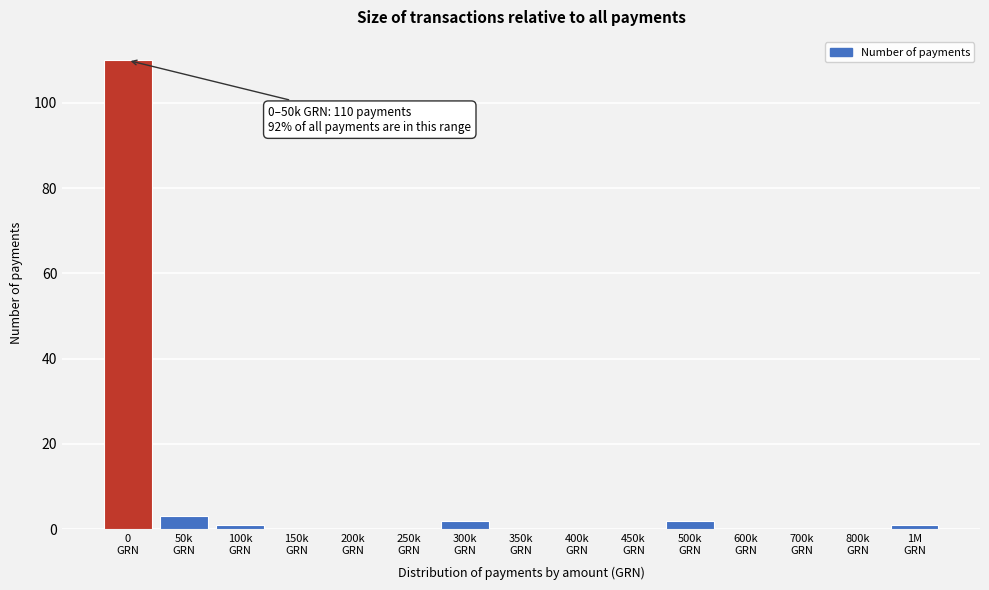

What is the sum of all values?

119